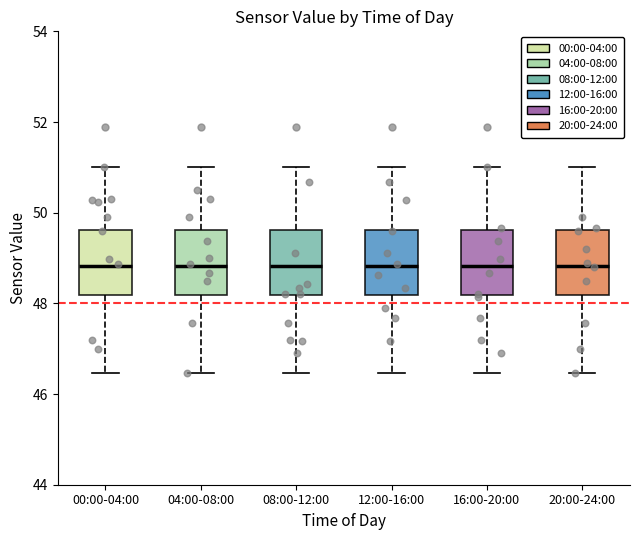

Where is the lower edge of the box for 08:00-12:00 on the y-axis? The values are not printed on the chart, so give them approximately, as read against the axis.

48.2